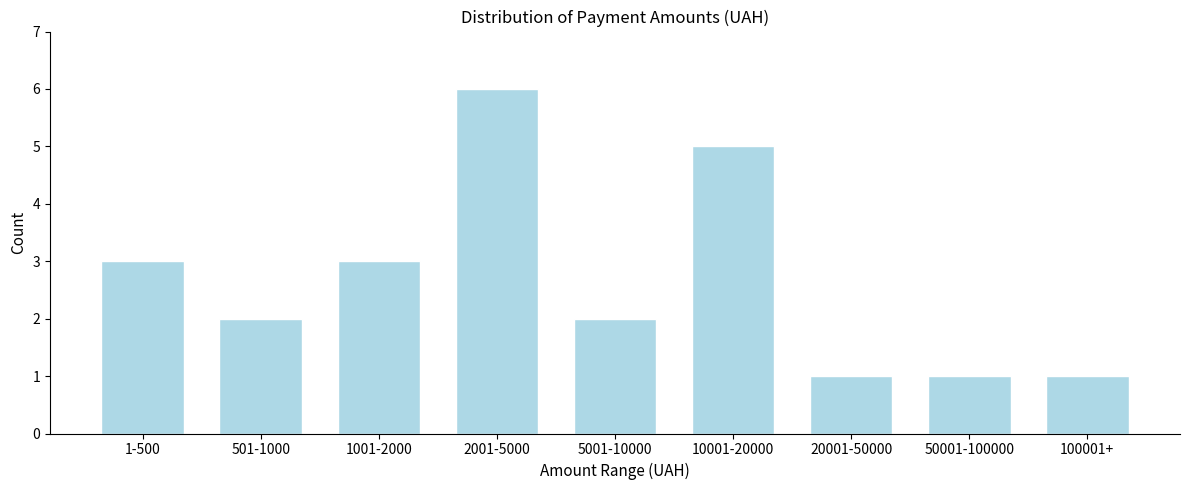

Reading right to left, what are all the values shown in this chart?

1	1	1	5	2	6	3	2	3